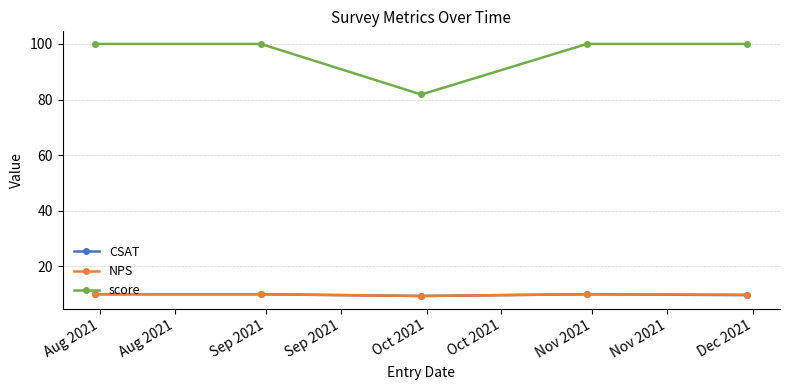

What is the value of the CSAT point at the 4th from the left?

10.0